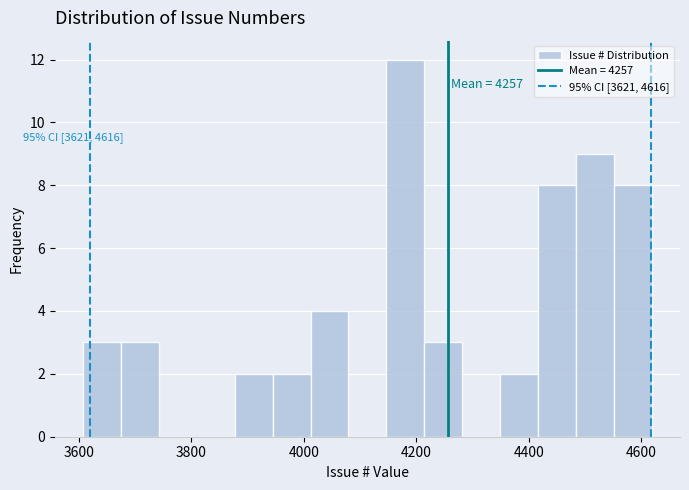

Around what value on the x-axis is the tallest bar? Give the approximate position of its centre, as read against the axis.

4180